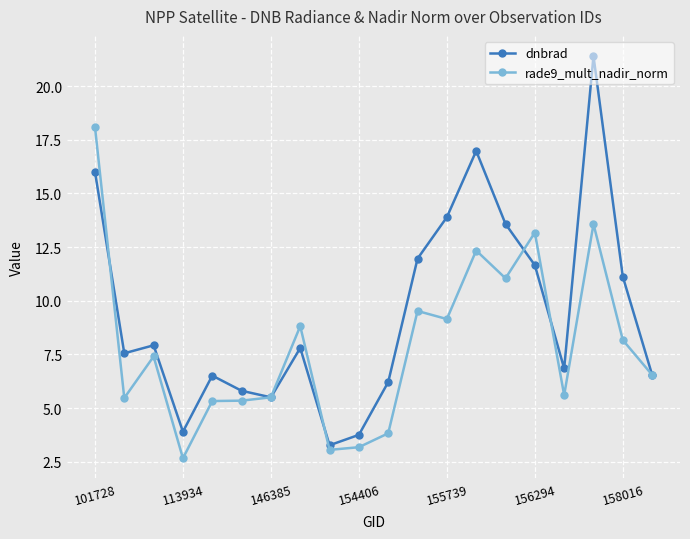

Rank the series by their average value, from highest to lowest.

dnbrad, rade9_mult_nadir_norm